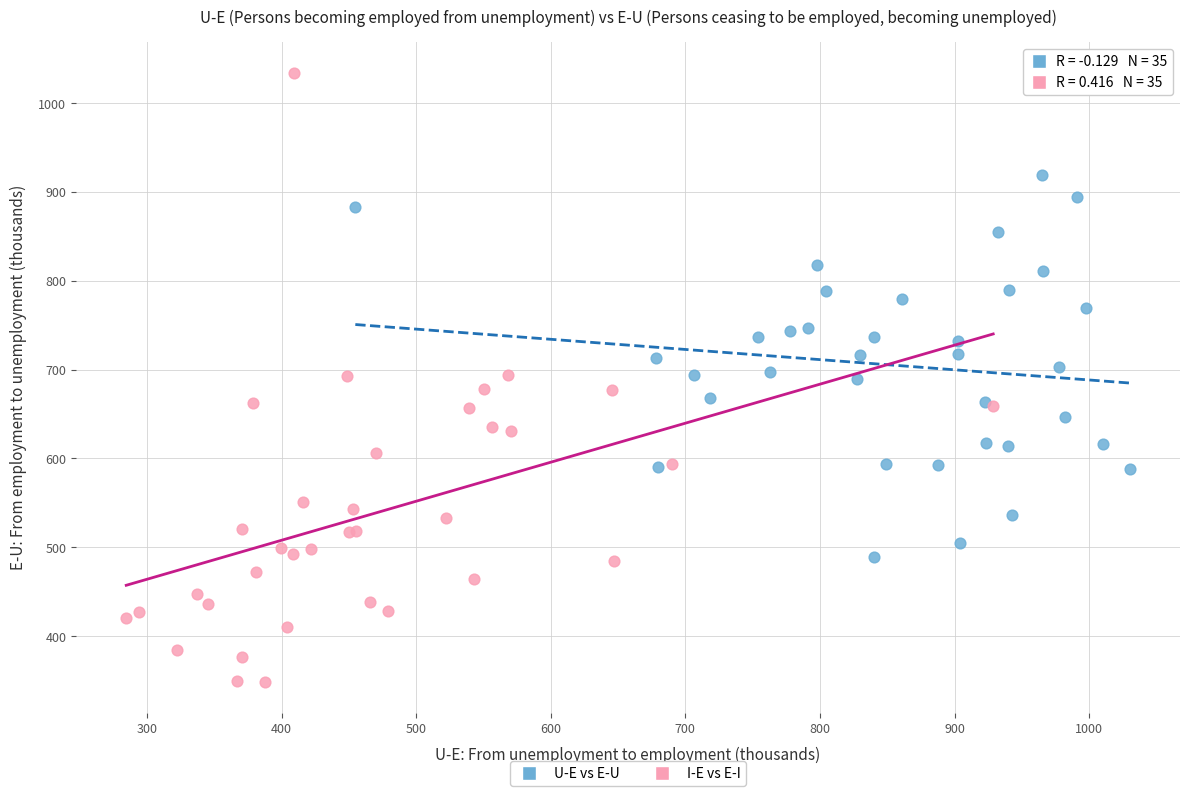

Which series has the widest spread of Y values?

I-E vs E-I